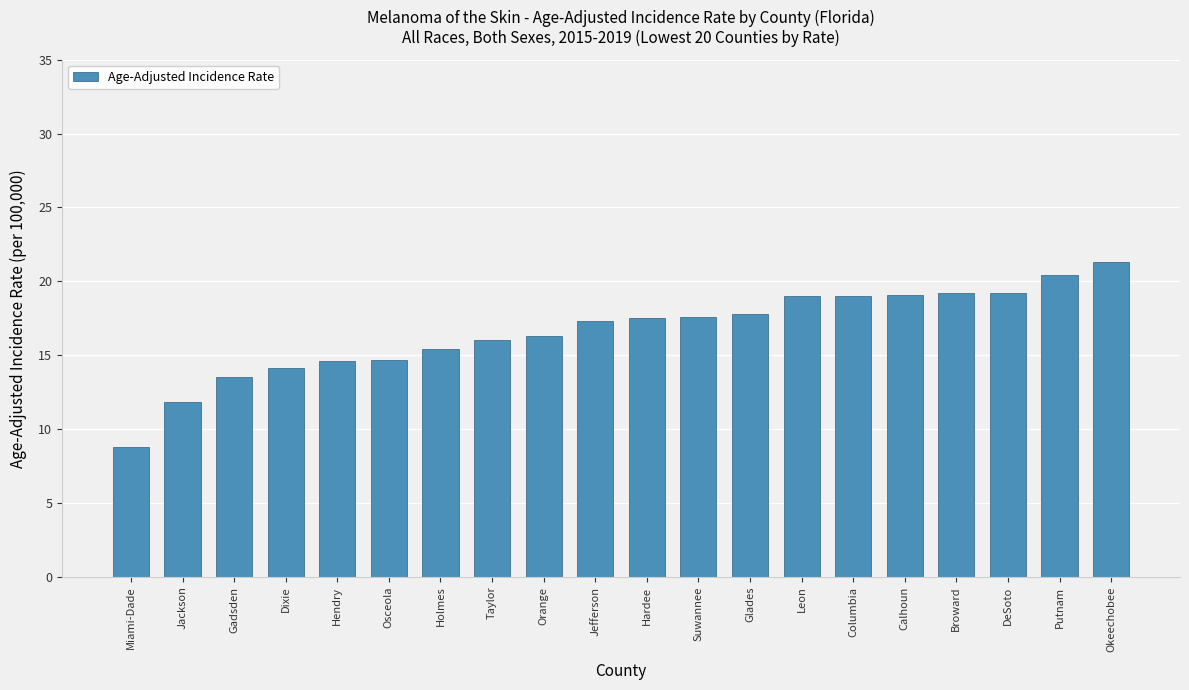

What value does the data have at Miami-Dade?

8.8